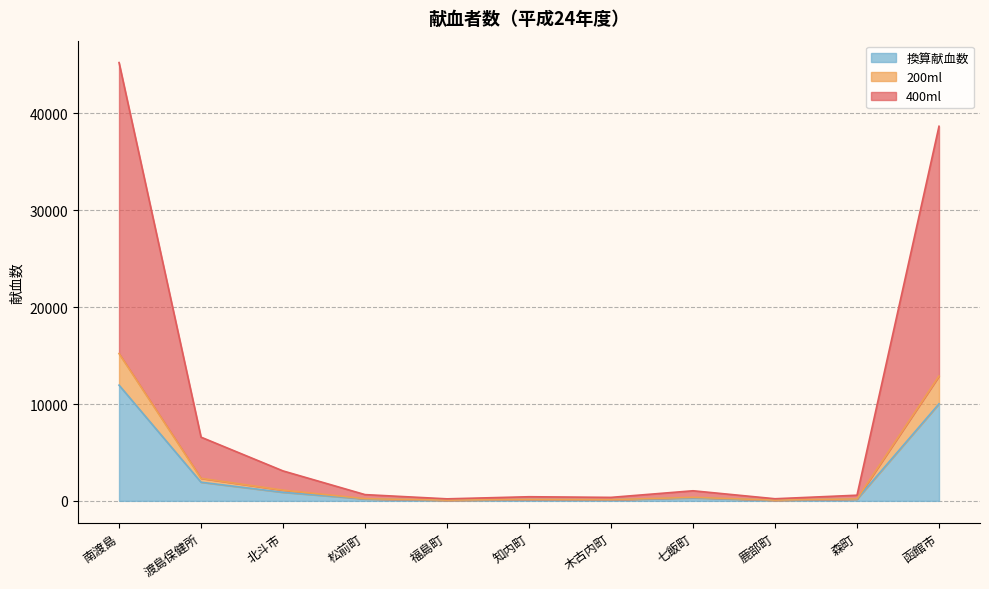

Which category has the highest value in the 400ml series?

南渡島